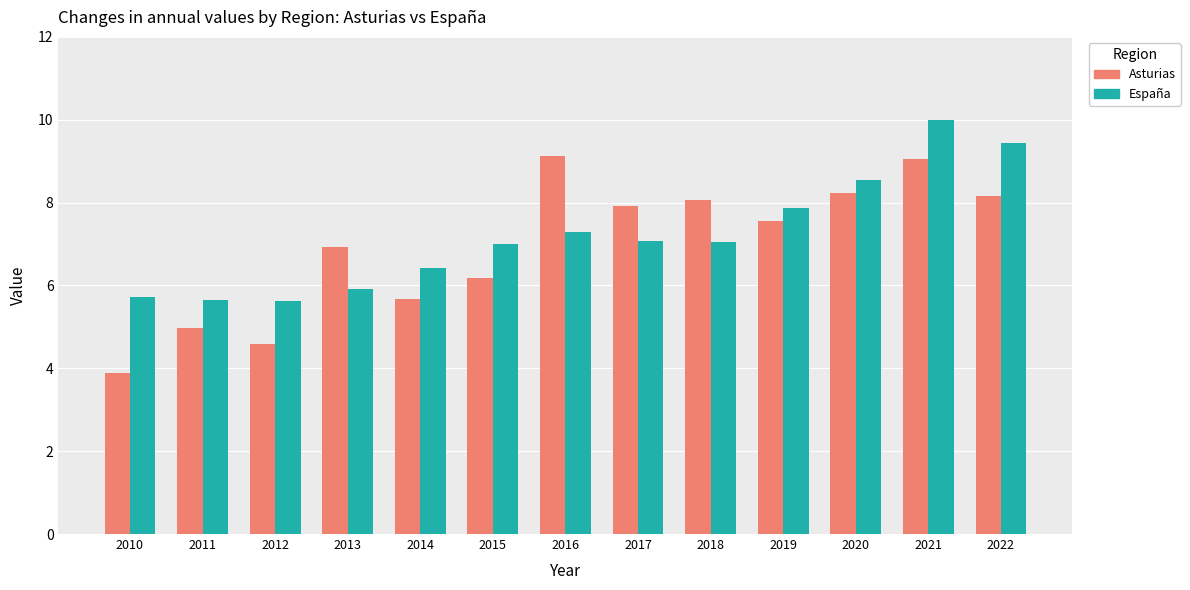

Where is Asturias nearest to the value 6?

2015